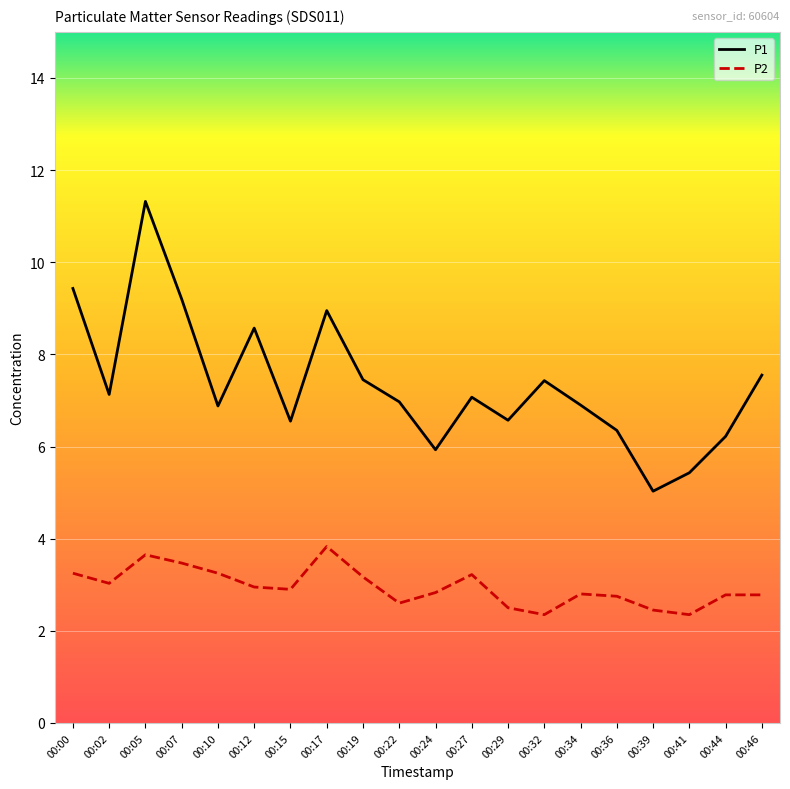

True or false: P2 and P1 cross at least once.

False